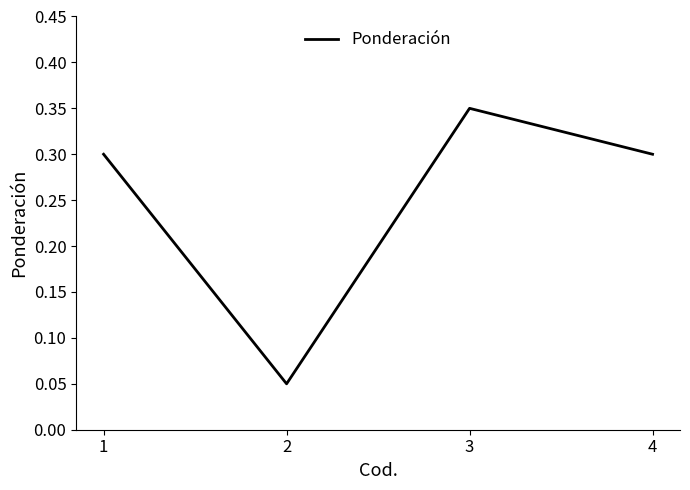

Is it true that the value at 1 is 0.5?

False